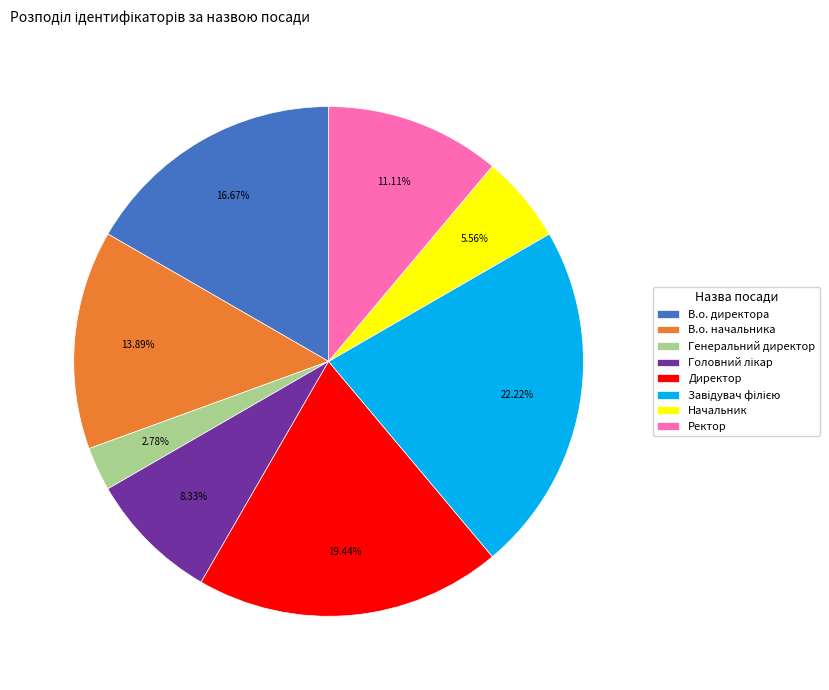

Does Генеральний директор represent more than half of the total?

No